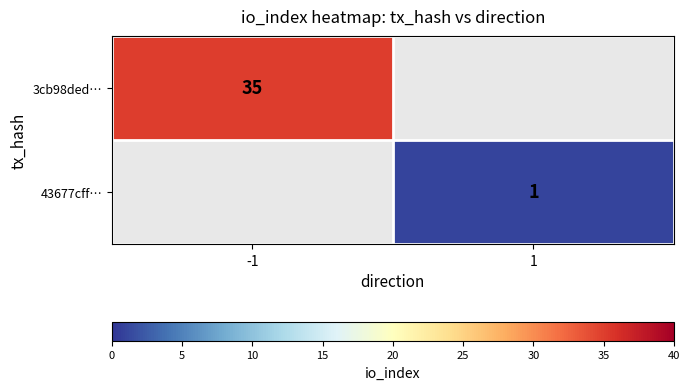

The value of 3cb98ded… at -1 is 35. True or false?

True